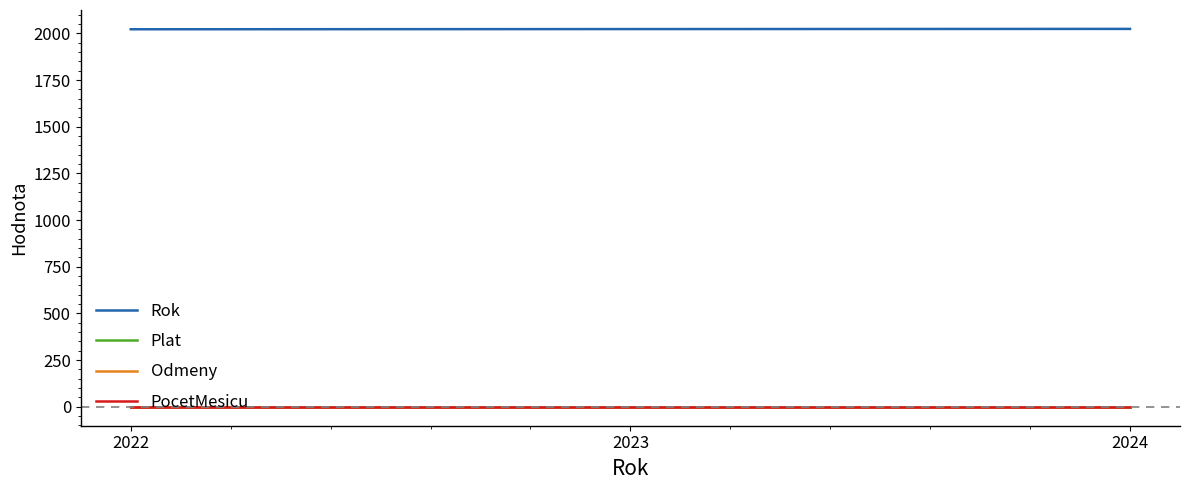

Reading left to right, extract all data points from this chart.

Rok: 2022=2022	2023=2023	2024=2024
Plat: 2022=0	2023=0	2024=0
Odmeny: 2022=0	2023=0	2024=0
PocetMesicu: 2022=0	2023=0	2024=0